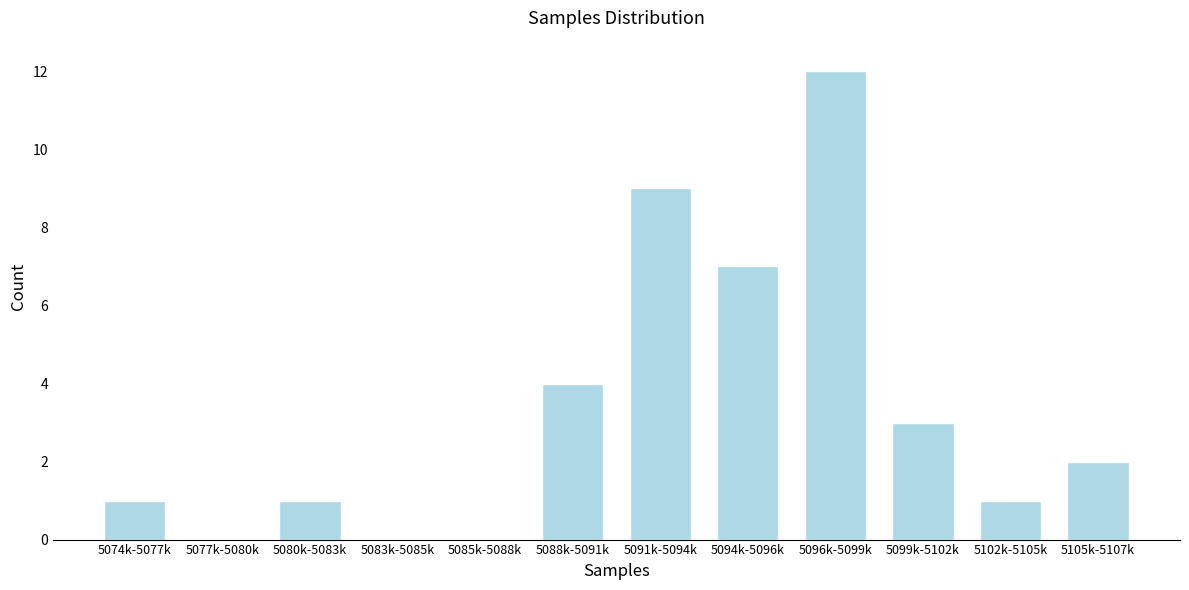

Reading left to right, extract all data points from this chart.

5074k-5077k=1	5077k-5080k=0	5080k-5083k=1	5083k-5085k=0	5085k-5088k=0	5088k-5091k=4	5091k-5094k=9	5094k-5096k=7	5096k-5099k=12	5099k-5102k=3	5102k-5105k=1	5105k-5107k=2